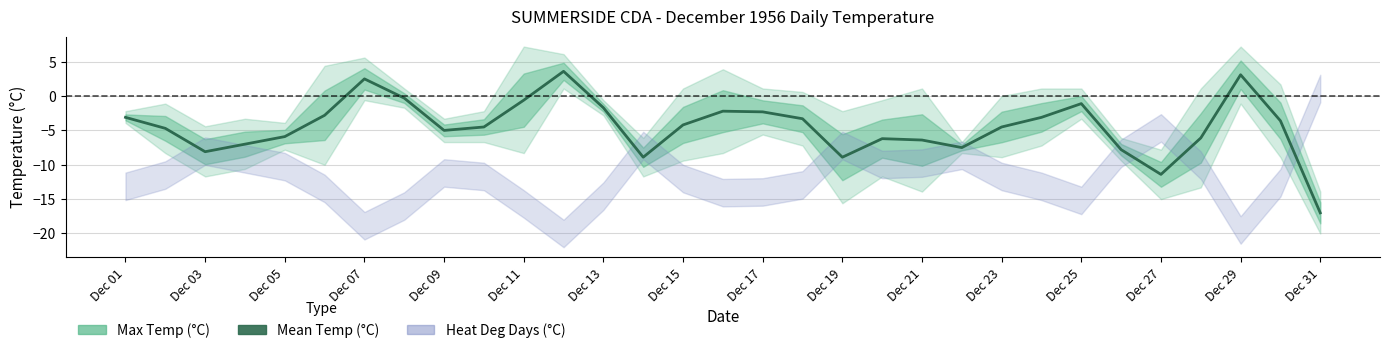

How many lines are shown in the chart?

1